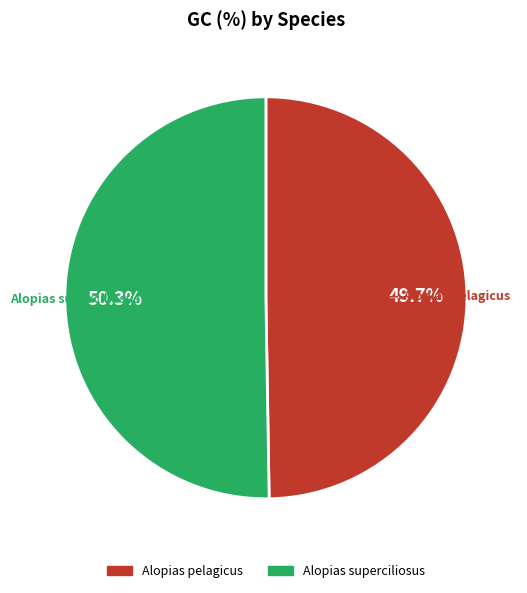

Is there a majority slice in this chart?

Yes